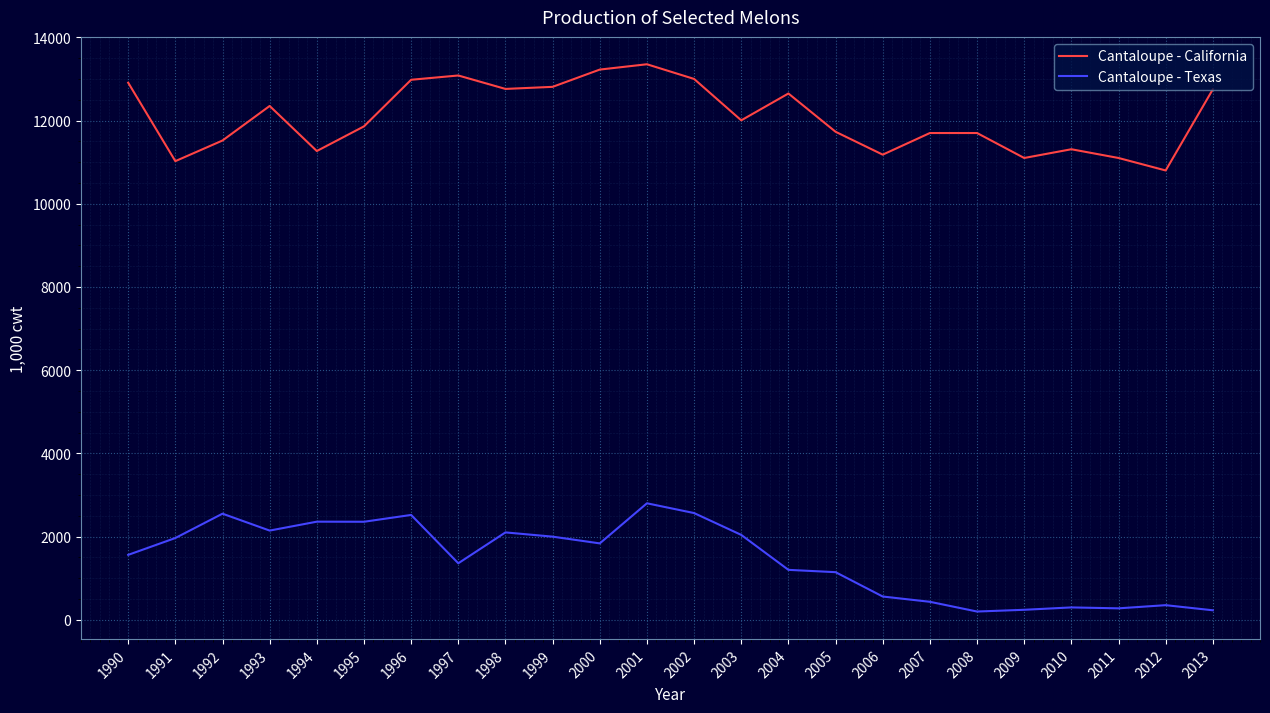

How many lines are shown in the chart?

2